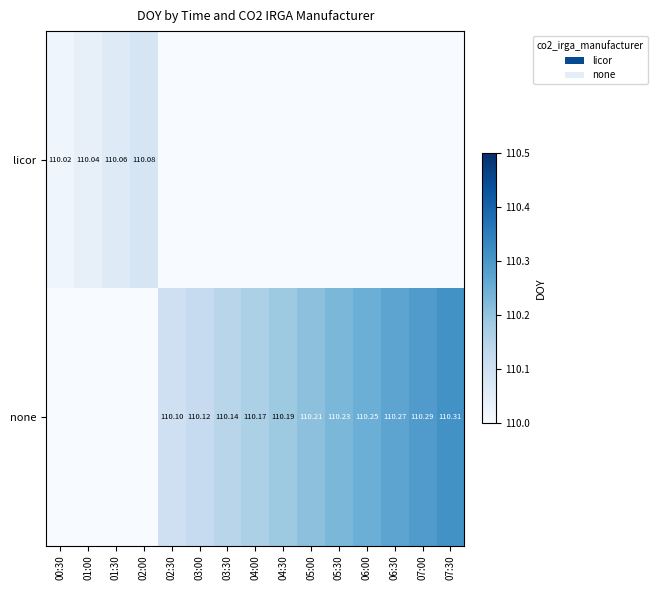

What is the spread (max minus min) of values at 03:30?

110.1